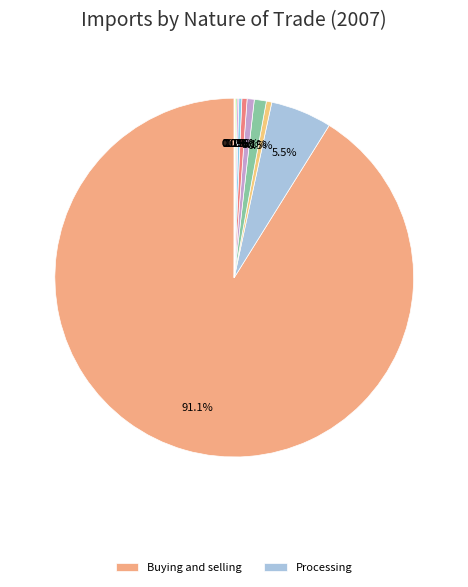

Rank the categories by value from highest to lowest.

Buying and selling, Processing, Investments by non-residents, Turnover in free zones, Business after processing, The other business, Barter agreements, Returned goods, Humanitarian aid, other, Goods financed by EU, Financial lease, Test samples, commission business